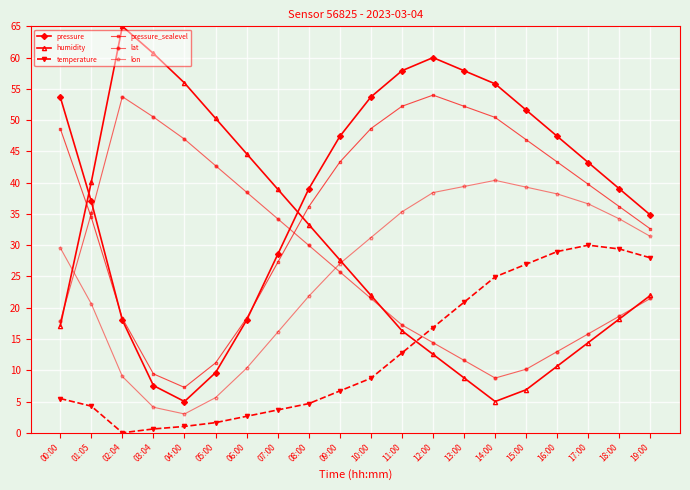

In humidity, how many points are higher than both neighbors (excluding endpoints)?

1